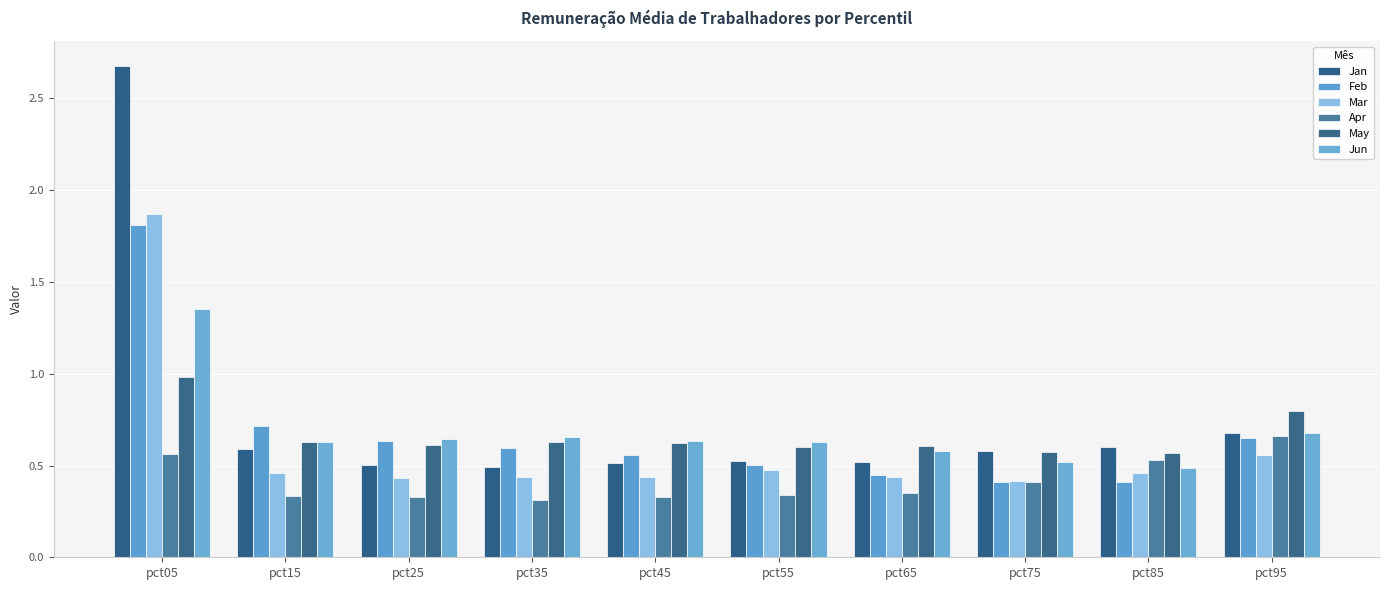

Reading right to left, extract all data points from this chart.

Jan: pct95=0.7	pct85=0.6	pct75=0.6	pct65=0.5	pct55=0.5	pct45=0.5	pct35=0.5	pct25=0.5	pct15=0.6	pct05=2.7
Feb: pct95=0.6	pct85=0.4	pct75=0.4	pct65=0.4	pct55=0.5	pct45=0.6	pct35=0.6	pct25=0.6	pct15=0.7	pct05=1.8
Mar: pct95=0.6	pct85=0.5	pct75=0.4	pct65=0.4	pct55=0.5	pct45=0.4	pct35=0.4	pct25=0.4	pct15=0.5	pct05=1.9
Apr: pct95=0.7	pct85=0.5	pct75=0.4	pct65=0.3	pct55=0.3	pct45=0.3	pct35=0.3	pct25=0.3	pct15=0.3	pct05=0.6
May: pct95=0.8	pct85=0.6	pct75=0.6	pct65=0.6	pct55=0.6	pct45=0.6	pct35=0.6	pct25=0.6	pct15=0.6	pct05=1.0
Jun: pct95=0.7	pct85=0.5	pct75=0.5	pct65=0.6	pct55=0.6	pct45=0.6	pct35=0.7	pct25=0.6	pct15=0.6	pct05=1.4